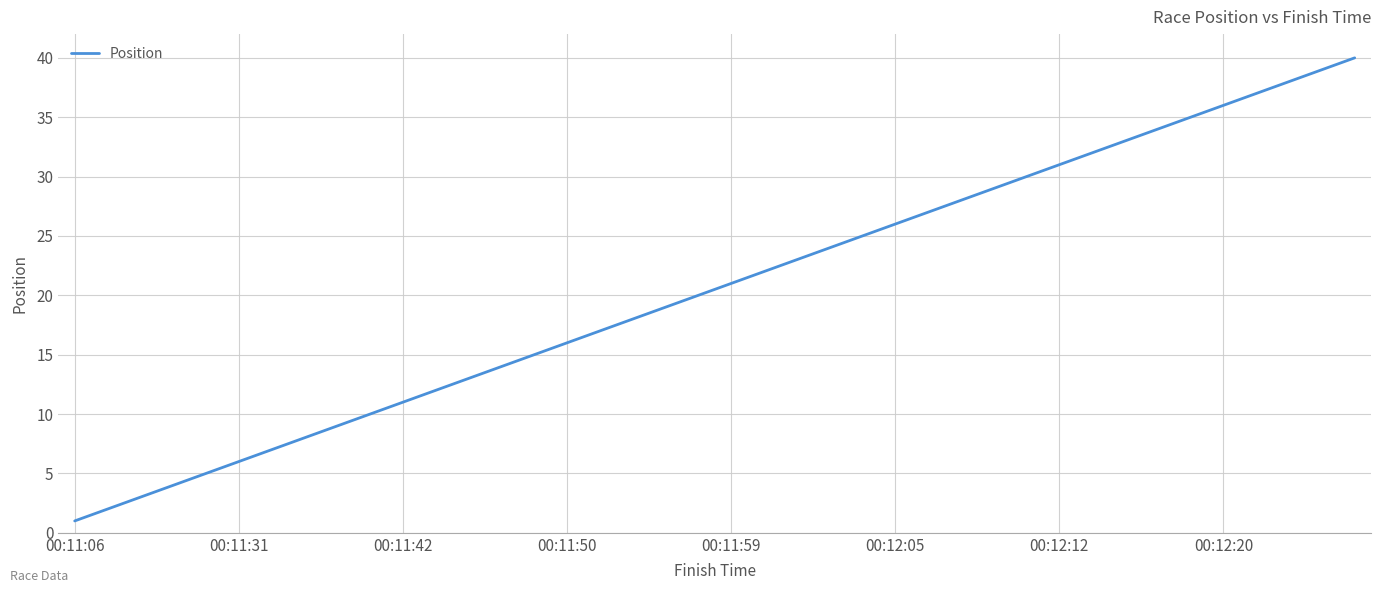

What is the difference between the maximum and minimum values?

39